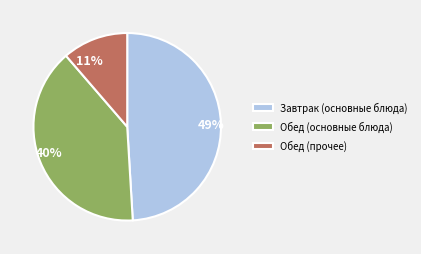

The 11% slice represents 25% of the pie. True or false?

False